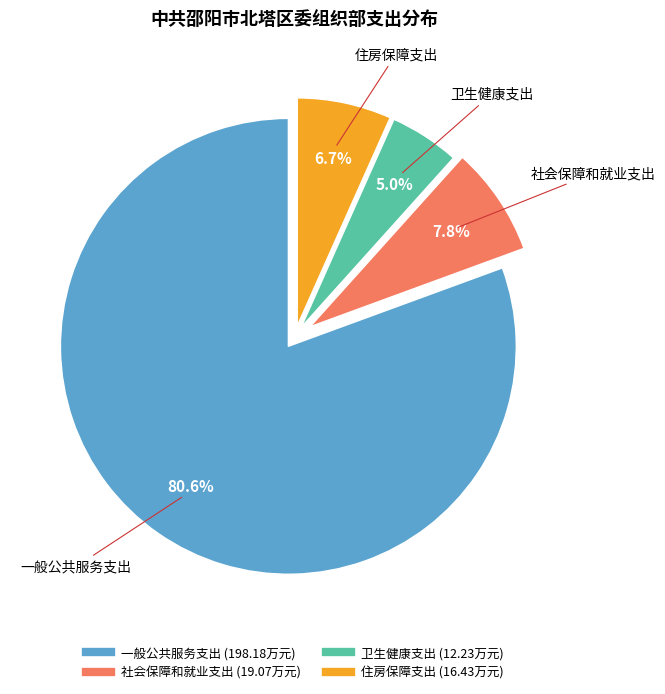

How many slices are in this pie chart?

4